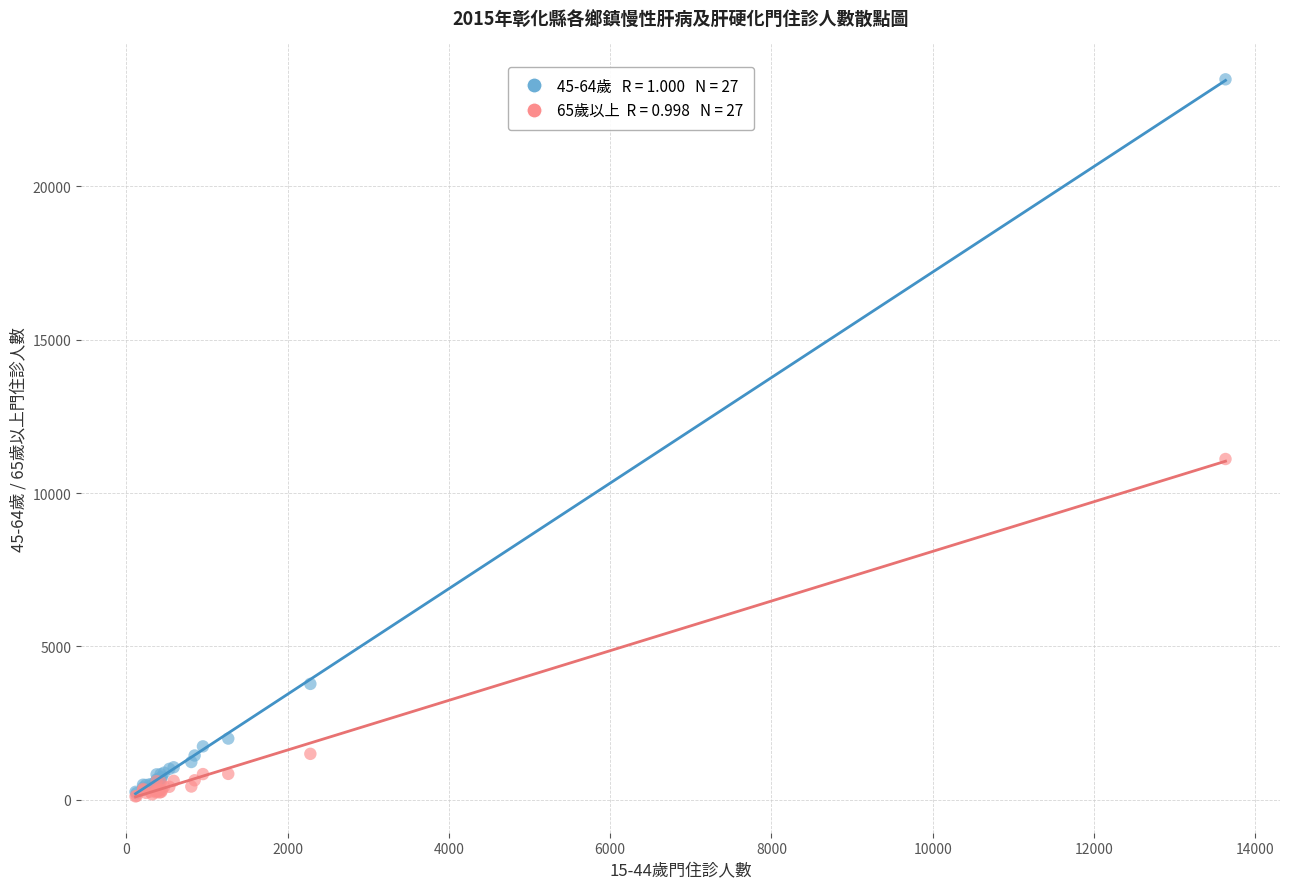

Across all series, what Y value is closest to 11802?

11113